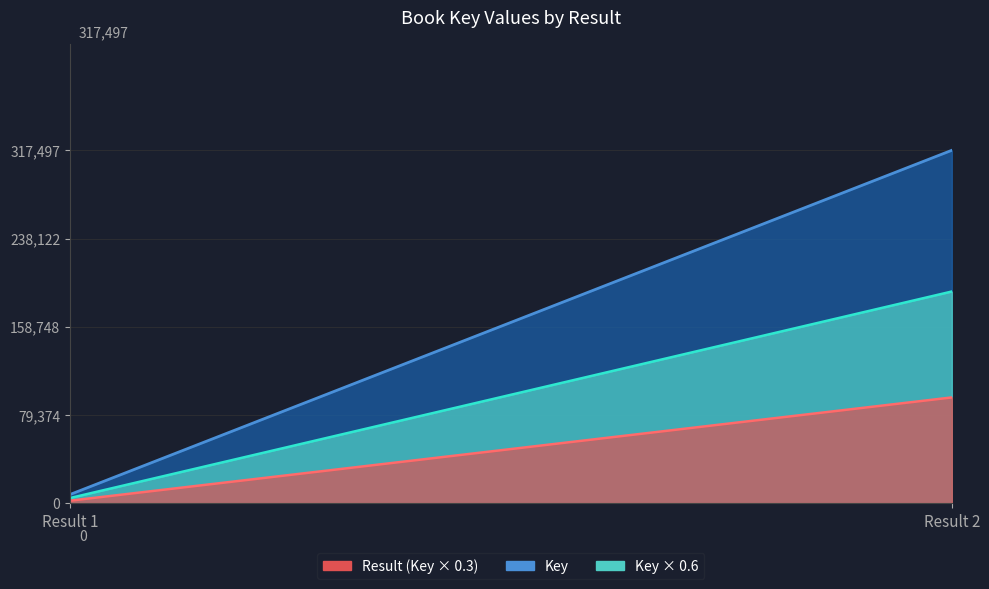

At which label does Result reach its peak?

Result 2